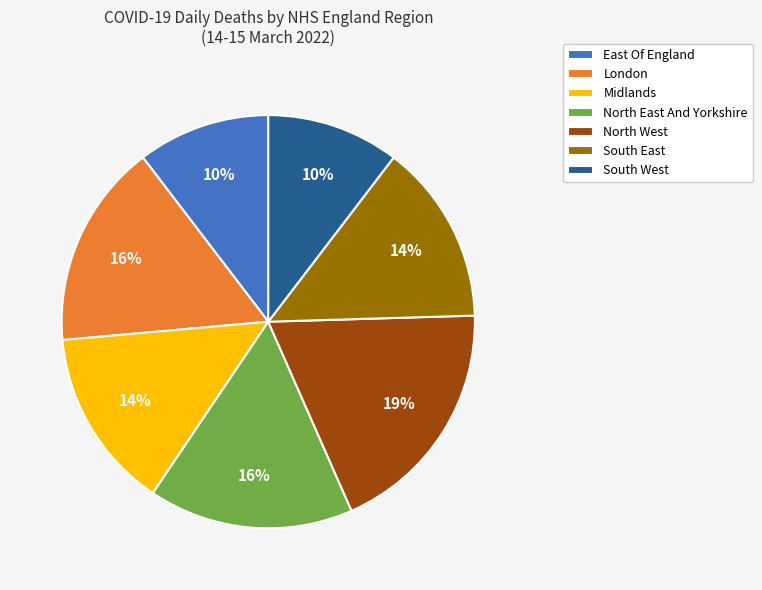

To the nearest percent, what percentage of the pie is North West?

19%